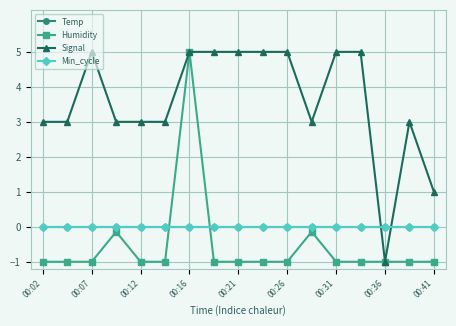

Does the chart have visible grid lines?

Yes